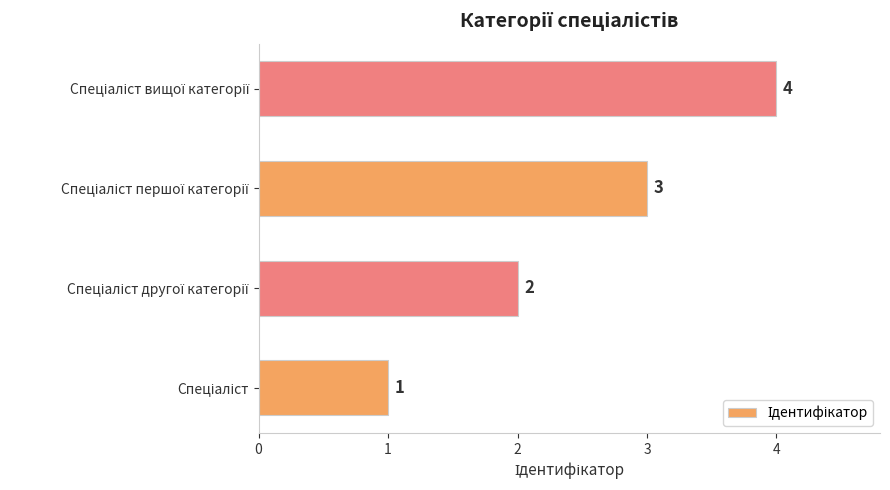

Are the bars horizontal?

Yes